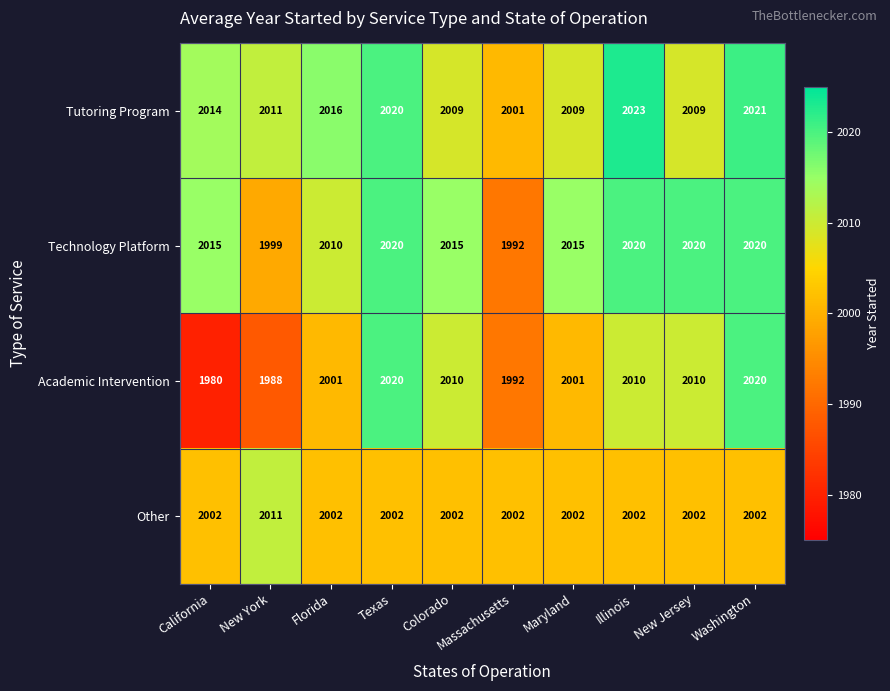

True or false: Technology Platform has a value of 2015 at California.

True